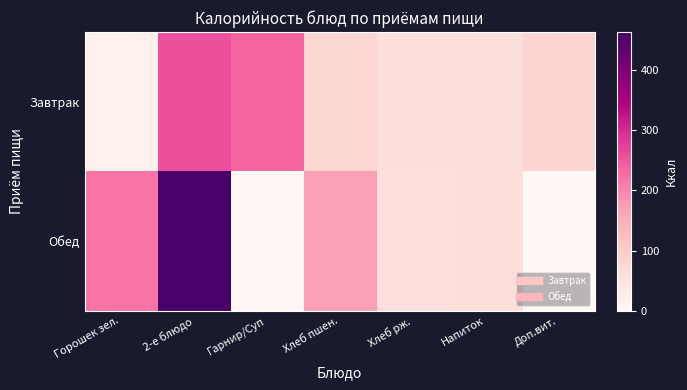

Reading left to right, list all the values displayed in this chart.

Завтрак: Горошек зел.=17.8	2-е блюдо=257.2	Гарнир/Суп=233.4	Хлеб пшен.=79.3	Хлеб рж.=61.2	Напиток=60.0	Доп.вит.=83.4
Обед: Горошек зел.=218.0	2-е блюдо=462.7	Гарнир/Суп=0.0	Хлеб пшен.=171.1	Хлеб рж.=56.7	Напиток=60.0	Доп.вит.=0.0